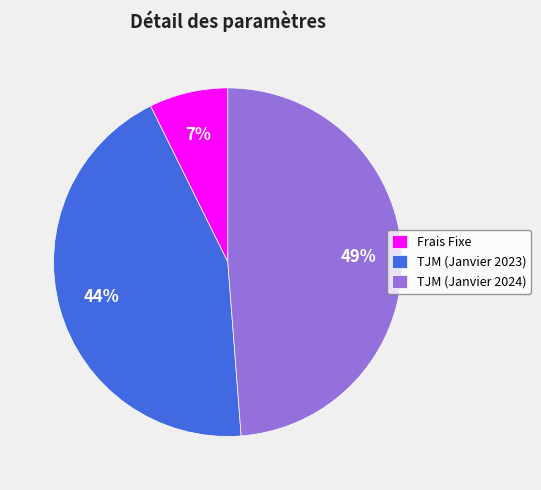

To the nearest percent, what portion does Frais Fixe represent?

7%